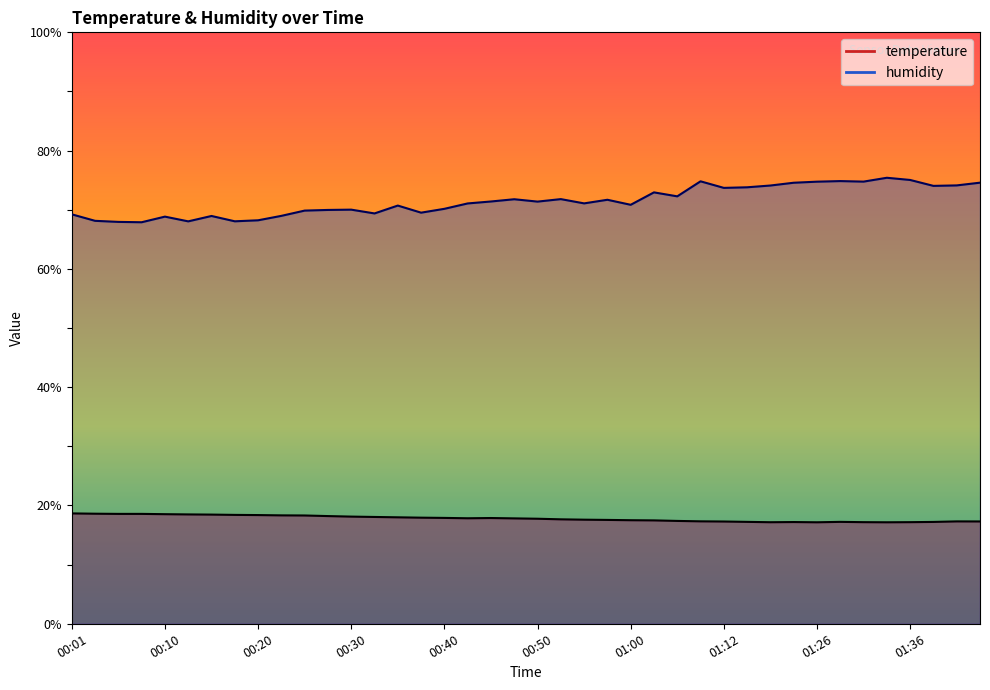

Reading right to left, transcribe all the data shown in this chart.

temperature: 17.3	17.3	17.2	17.2	17.2	17.2	17.2	17.2	17.2	17.2	17.2	17.3	17.3	17.4	17.5	17.5	17.6	17.6	17.7	17.8	17.8	17.9	17.8	17.9	17.9	18.0	18.1	18.1	18.2	18.3	18.3	18.4	18.4	18.5	18.5	18.5	18.6	18.6	18.6	18.7
humidity: 74.6	74.1	74.0	75.0	75.4	74.8	74.8	74.8	74.6	74.1	73.8	73.7	74.8	72.3	72.9	70.8	71.7	71.1	71.8	71.4	71.8	71.4	71.1	70.2	69.5	70.7	69.4	70.0	70.0	69.9	69.0	68.2	68.0	69.0	68.0	68.8	67.9	68.0	68.1	69.2